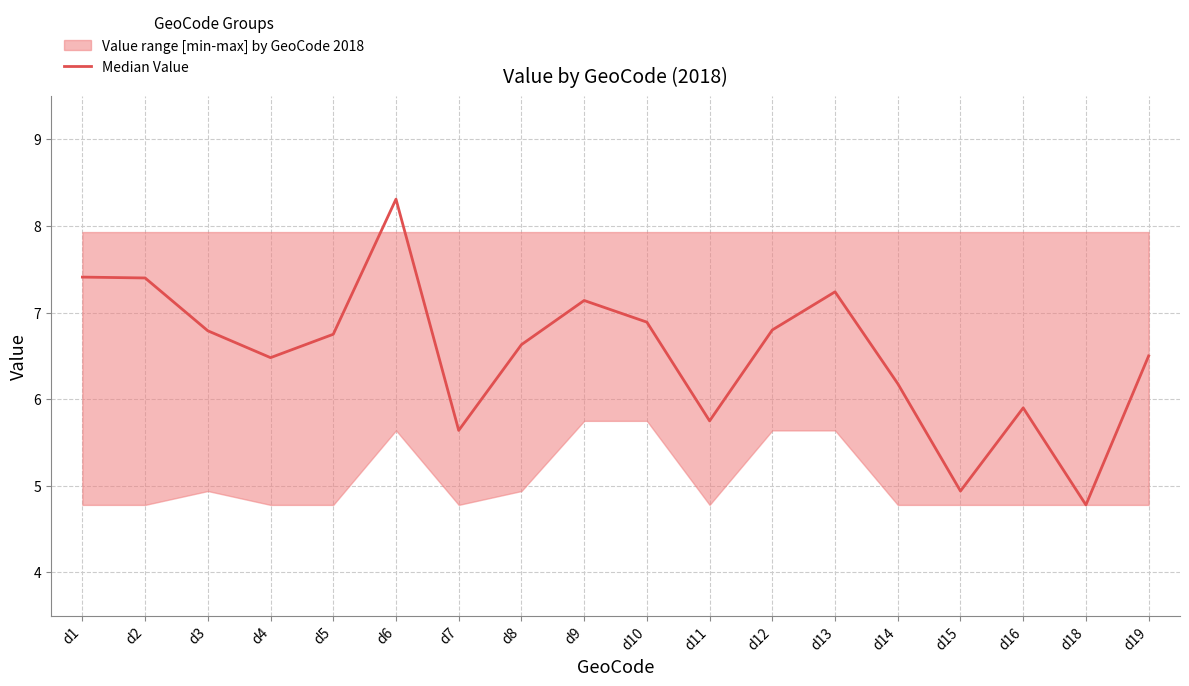

What is the average value?

6.5